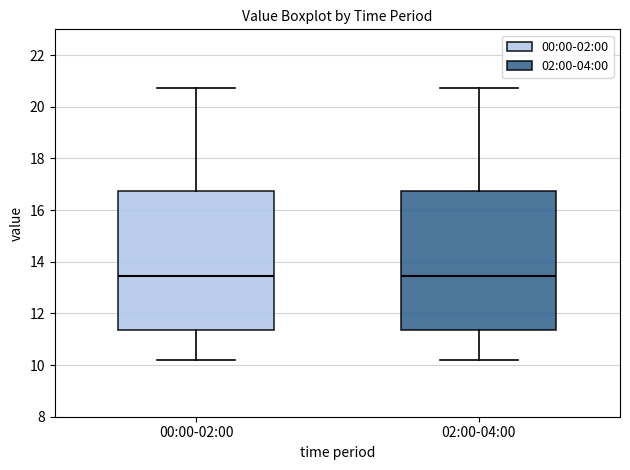

Reading left to right, transcribe this box plot: for each box, give where its median line is, the range the box spans, and where its two whiskers end, as read against the y-axis. The values are not printed on the chart, so give them approximately, as read against the axis.

00:00-02:00: median 13.4, box 11.4 to 16.8, whiskers 10.2 to 20.8
02:00-04:00: median 13.4, box 11.4 to 16.8, whiskers 10.2 to 20.8